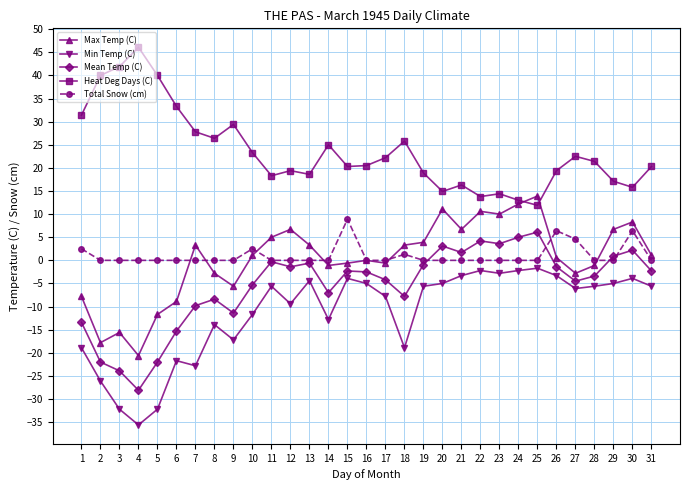

How many lines are shown in the chart?

5